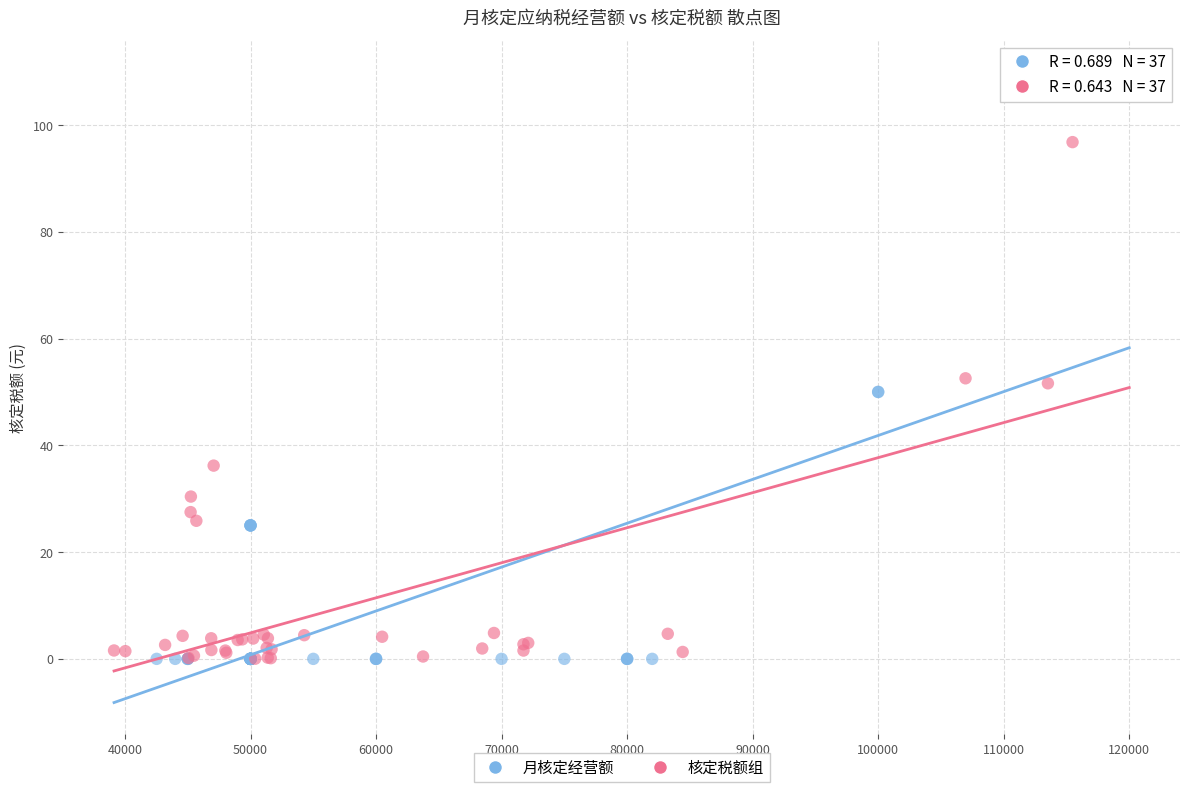

Which series has the largest Y range (max minus min)?

月核定经营额